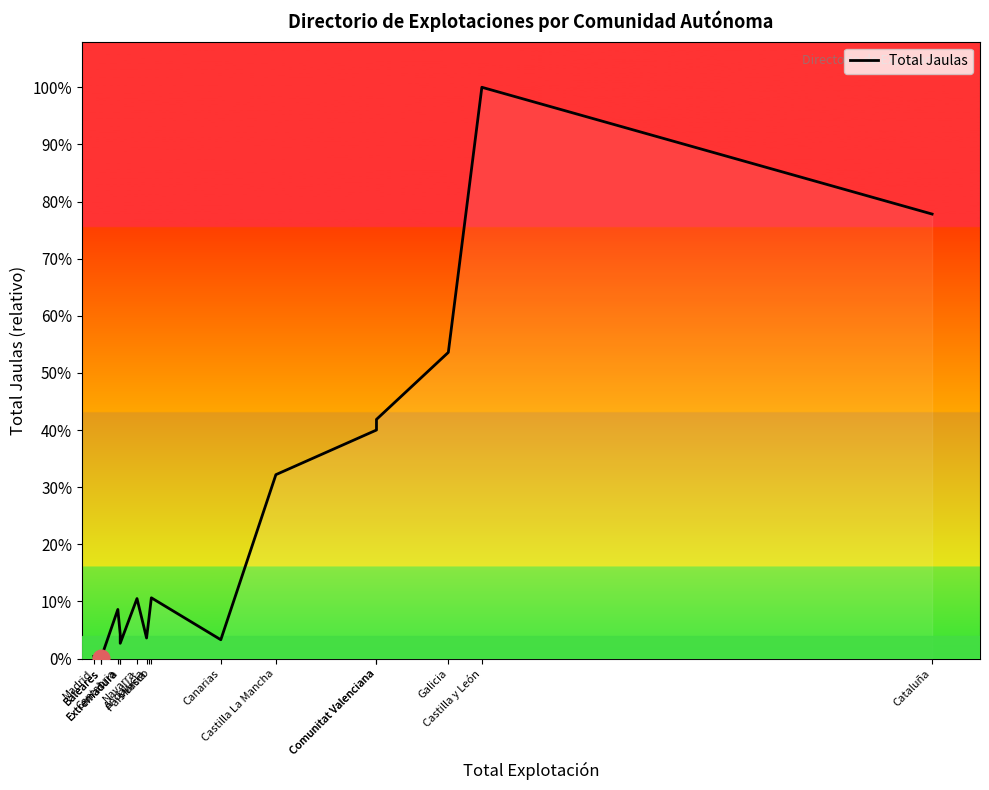

How many points are higher than both their immediate neighbors (excluding endpoints)?

5